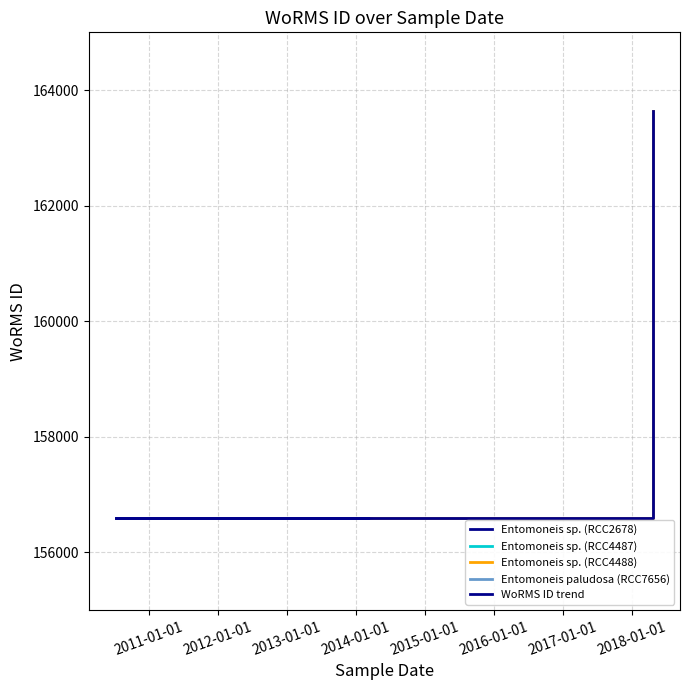

Which label corresponds to the smallest value in the chart?

2010-07-10